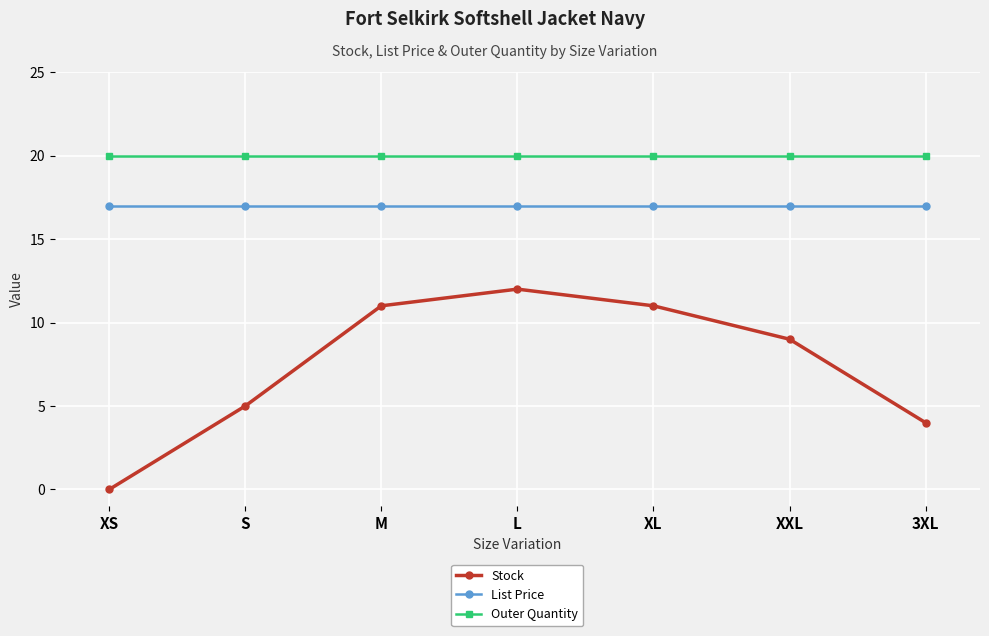

What is the maximum value shown in the chart?

20.0